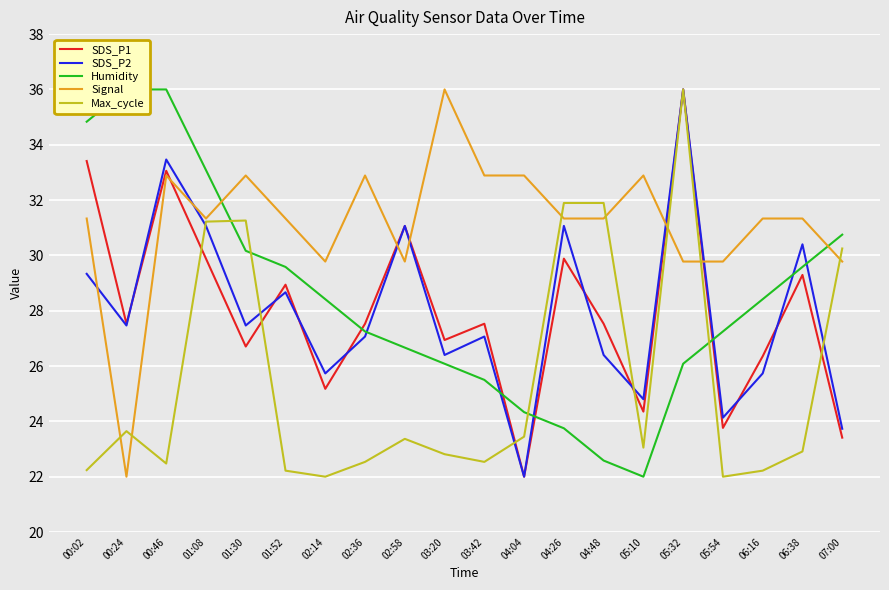

At which label is Signal closest to 29?

02:14